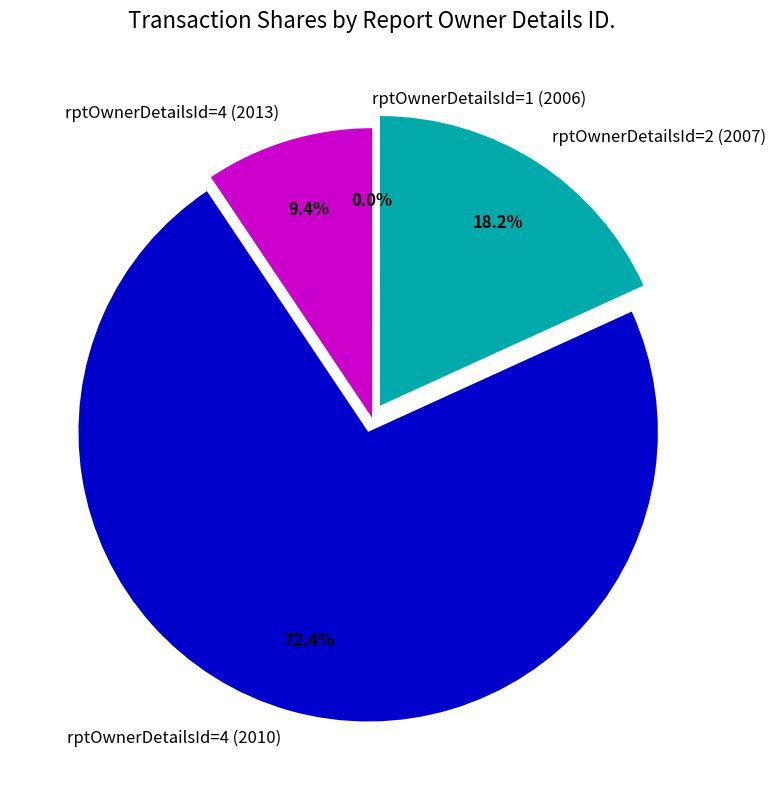

Which has a higher value, rptOwnerDetailsId=4 (2010) or rptOwnerDetailsId=2 (2007)?

rptOwnerDetailsId=4 (2010)